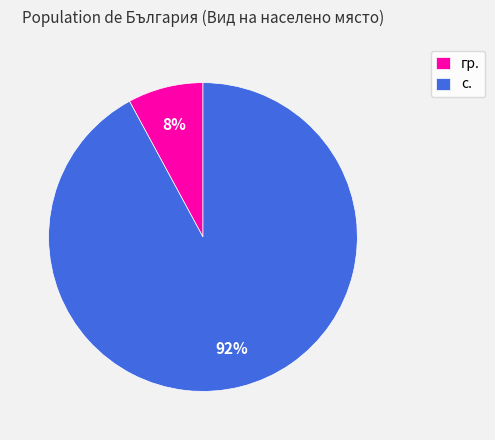

Count the number of slices in the pie.

2